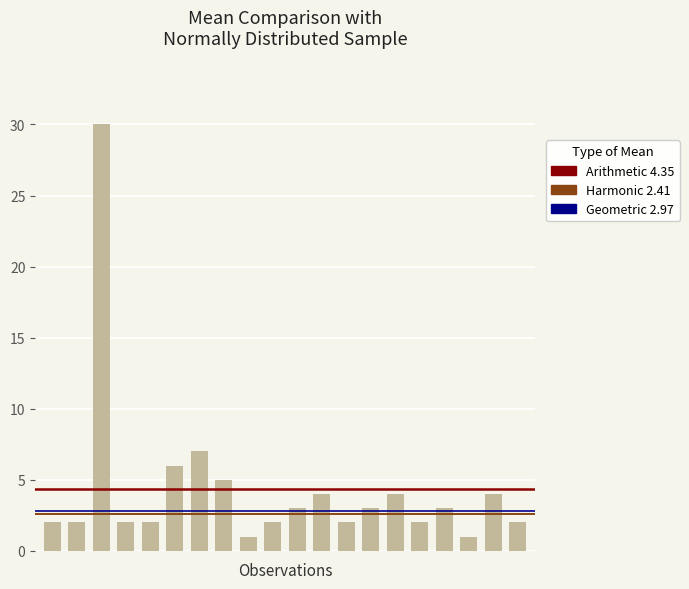

Reading left to right, transcribe all the data shown in this chart.

2	2	30	2	2	6	7	5	1	2	3	4	2	3	4	2	3	1	4	2